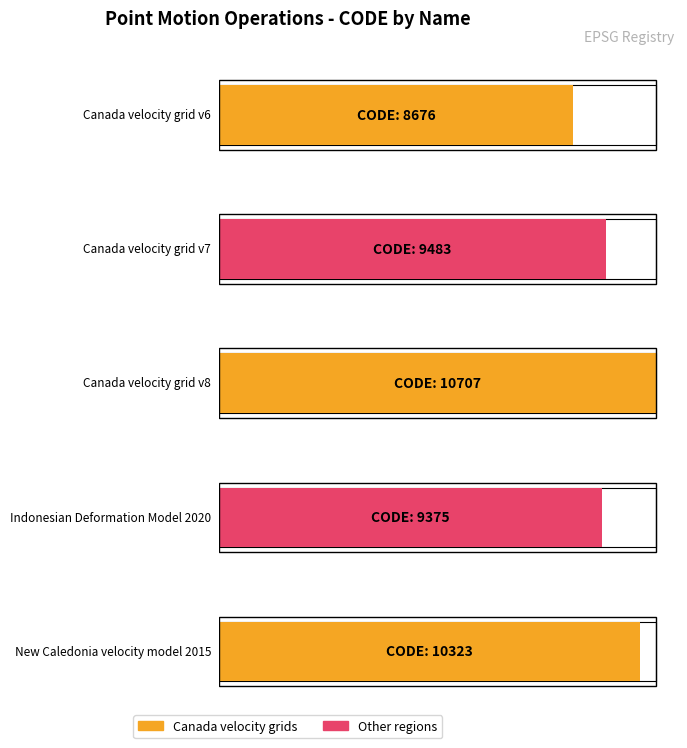

Are the bars horizontal?

Yes